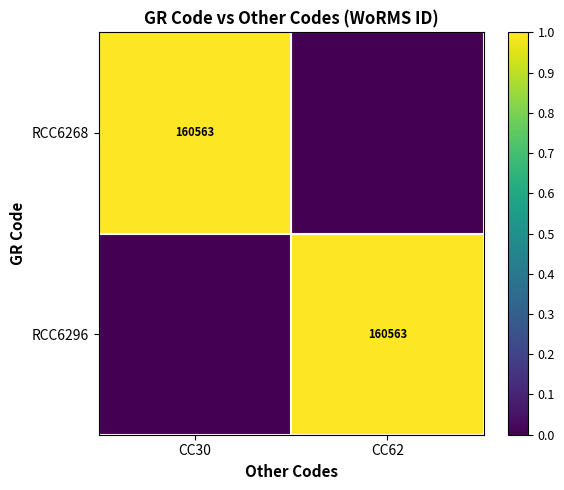

True or false: RCC6268 has a value of 160563 at CC30.

True